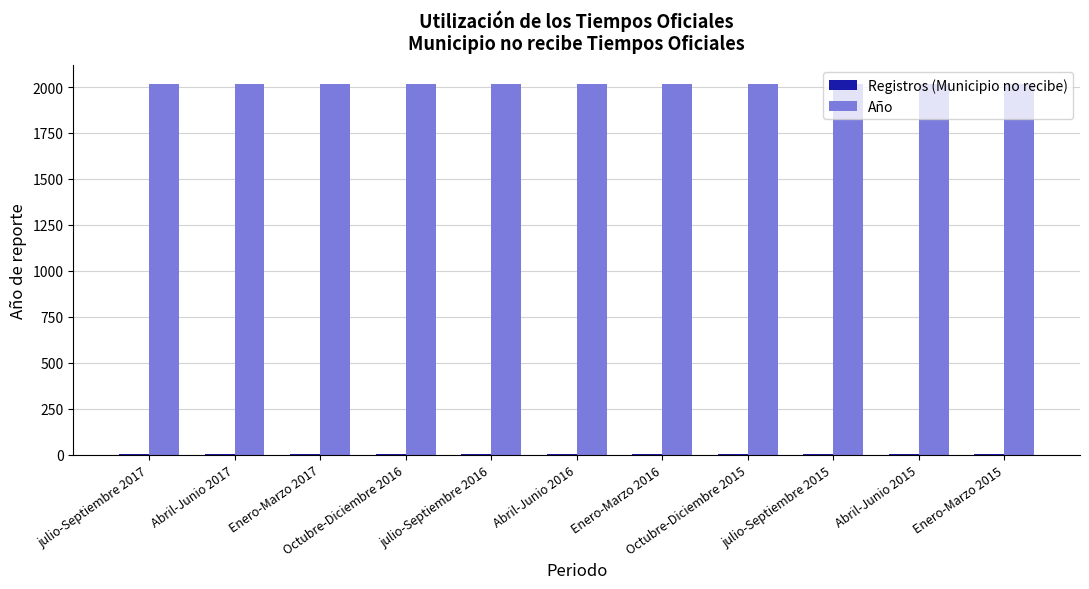

What is the maximum value for Año?

2017